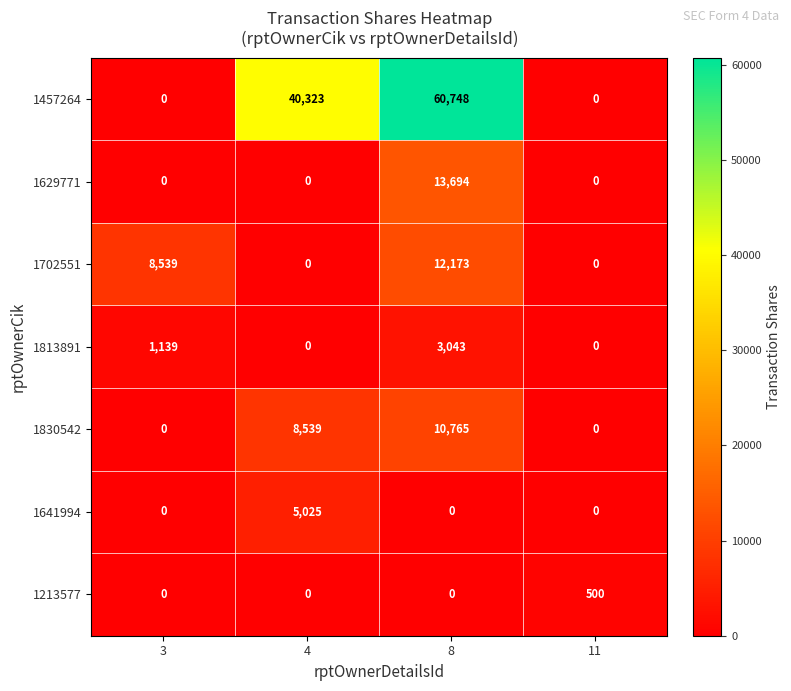

Count the 1813891 values in the range 0 to 3043.

4